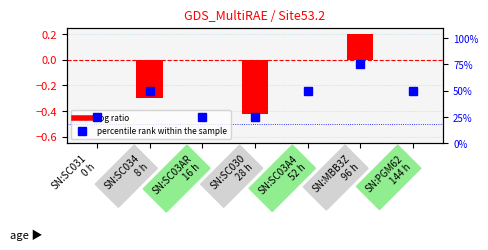

Which has a higher value, SN:SC034
8 h or SN:SC030
28 h?

SN:SC034
8 h